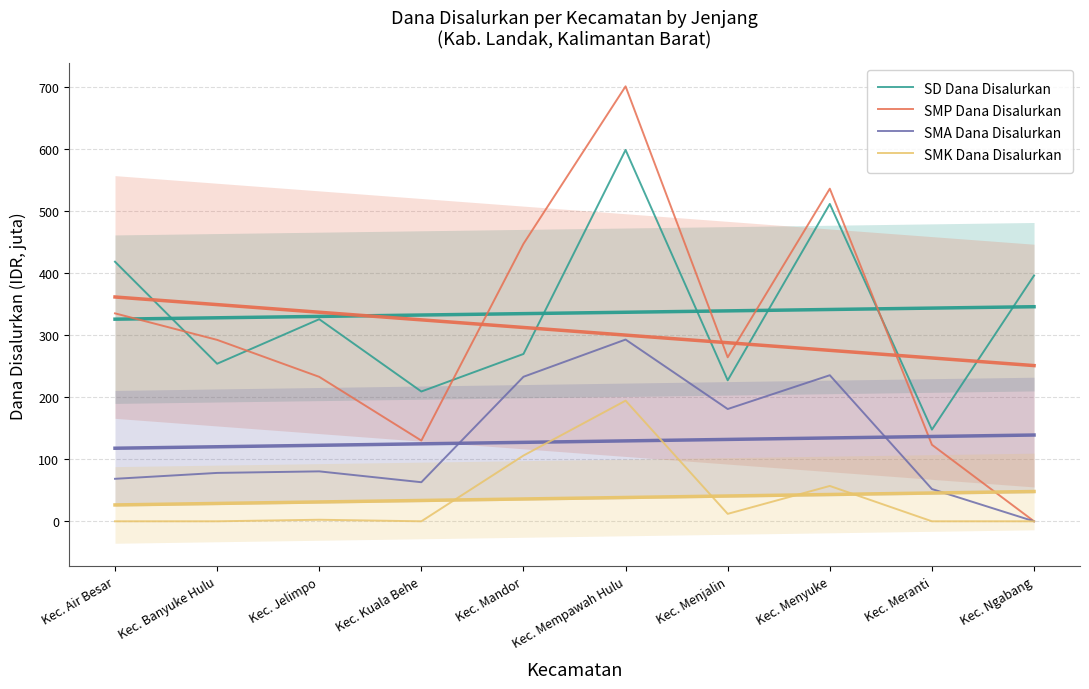

What is the sum of the SMA Dana Disalurkan values at Kec. Ngabang and Kec. Kuala Behe?

63.0